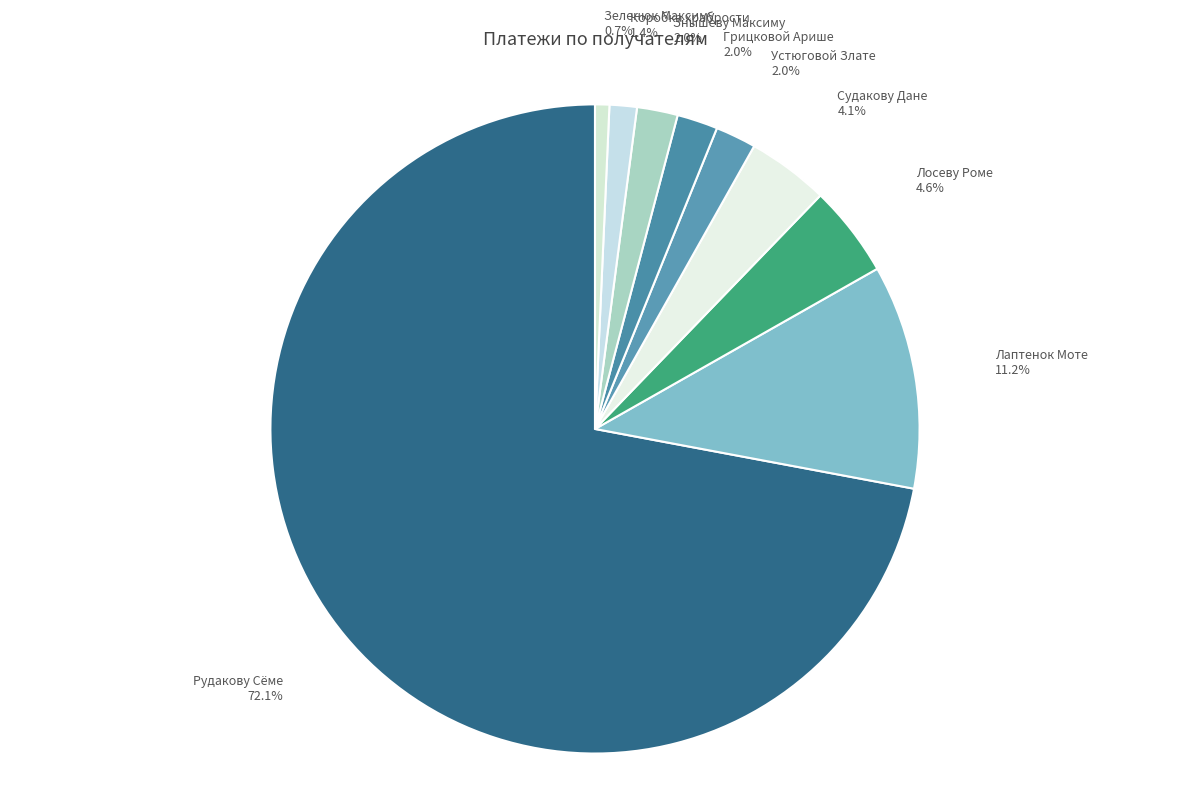

Combined, do Лаптенок Моте and Коробка храбрости account for over 50%?

No